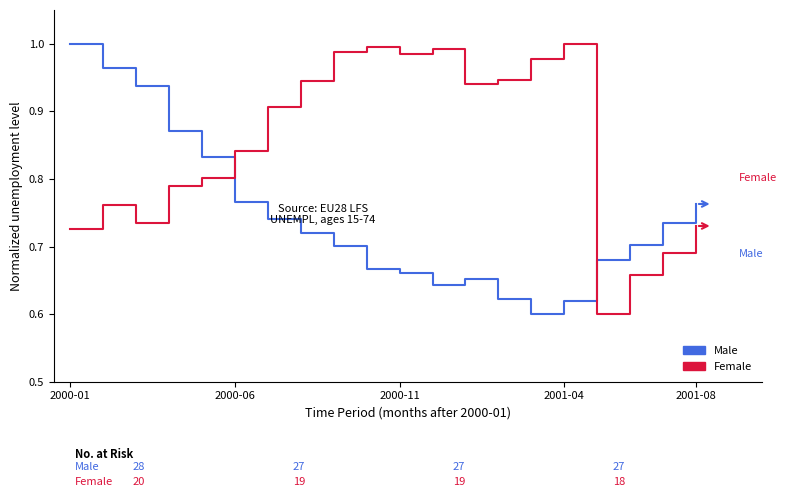

Which series ends up on top after the final intersection of Female and Male?

Male